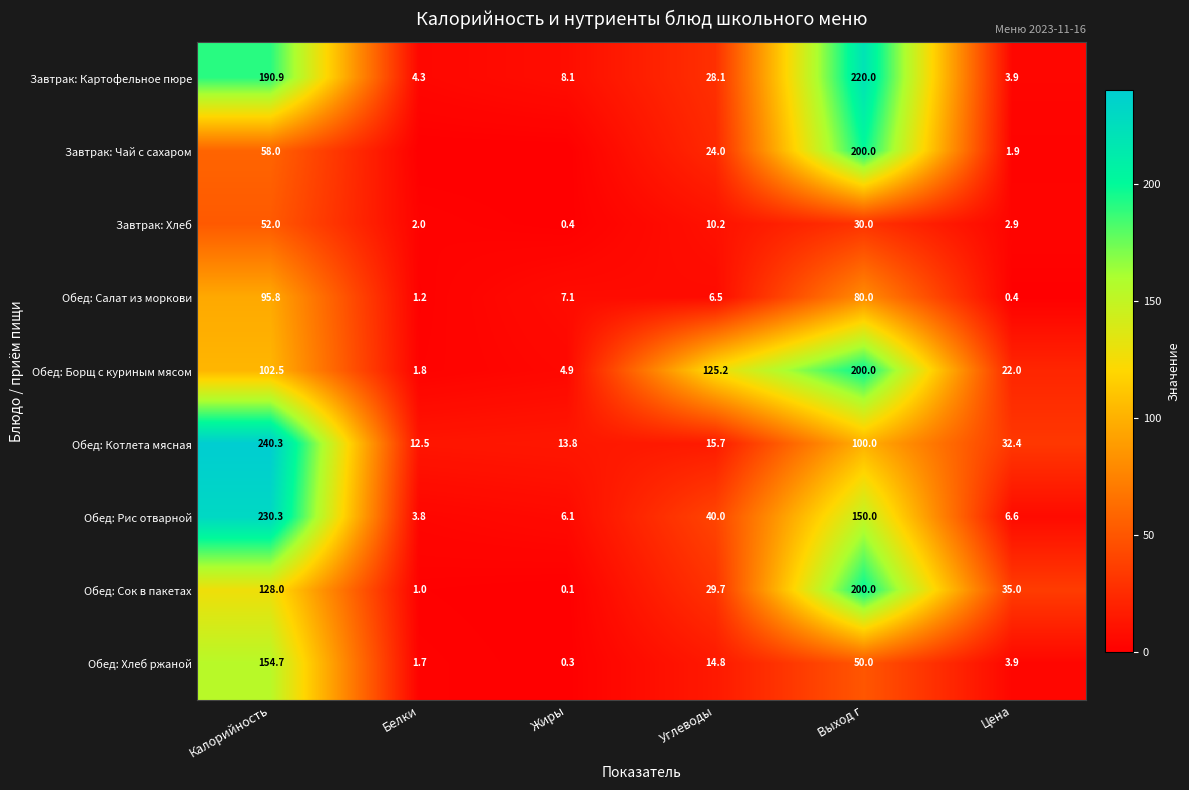

The value of Завтрак: Чай с сахаром at Углеводы is 24.0. True or false?

True